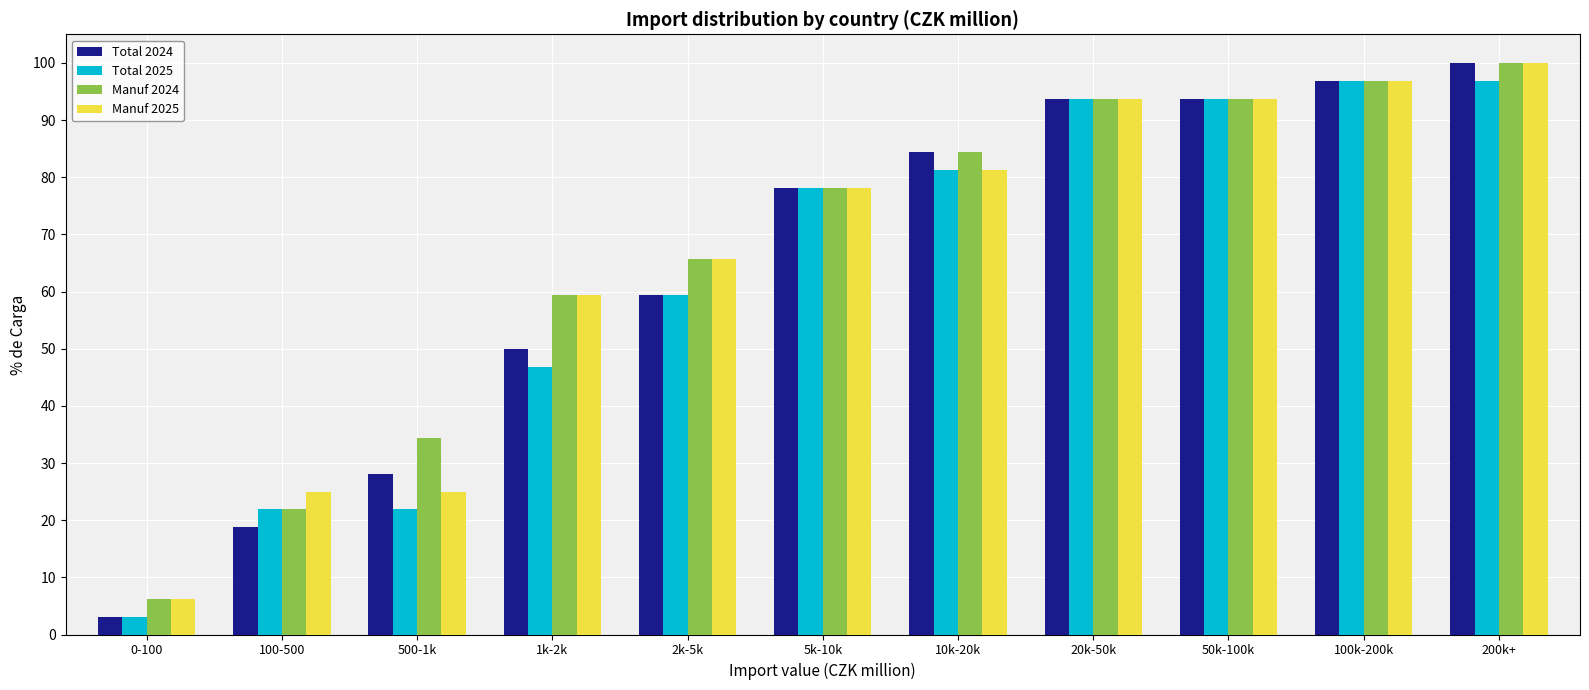

Which series changed the most between 100-500 and 200k+?

Total 2024